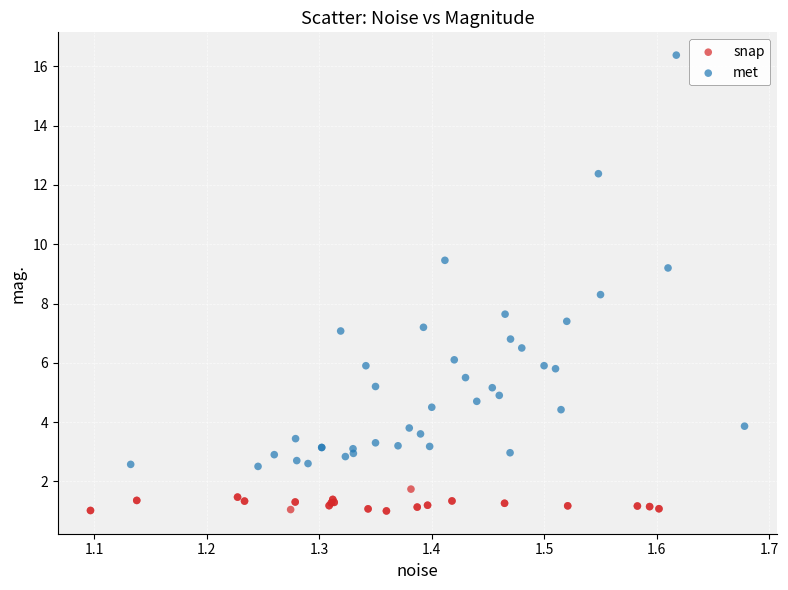

What are all the series names shown in the legend?

snap, met